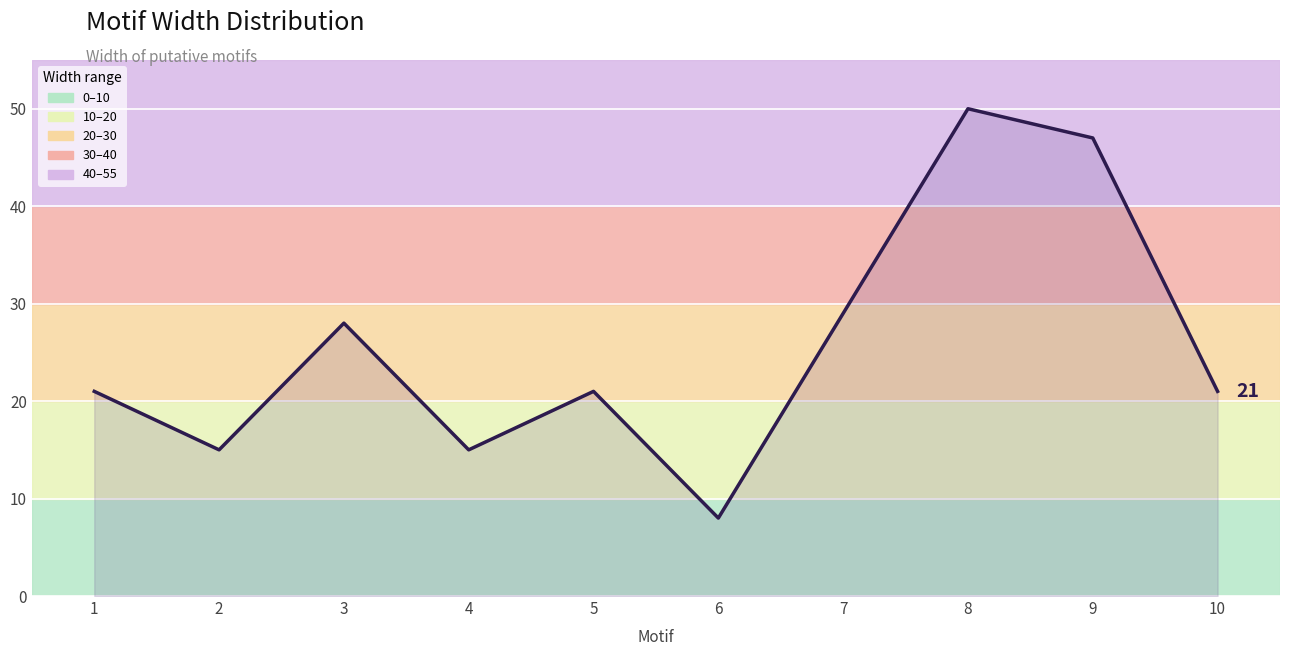

How many lines are shown in the chart?

1